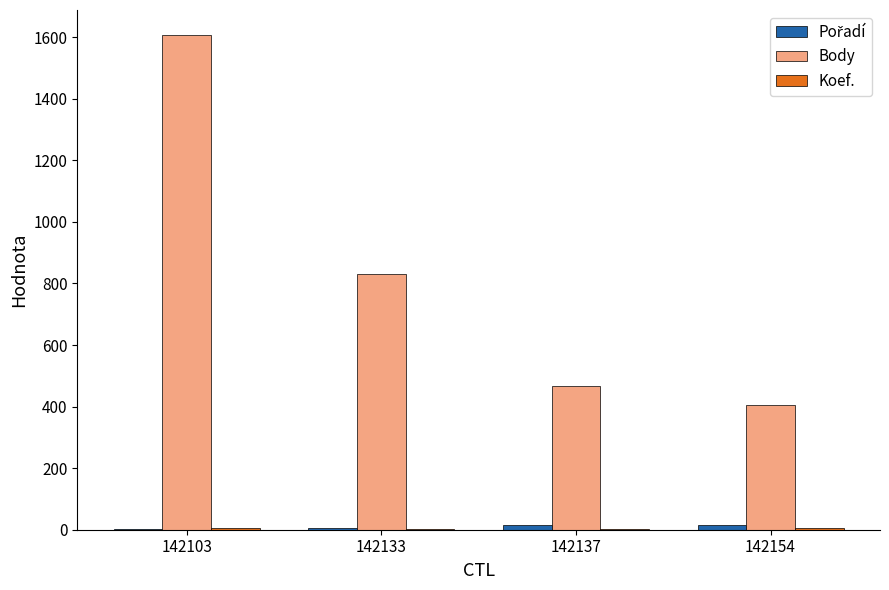

What is the total value across all series at 142154?

422